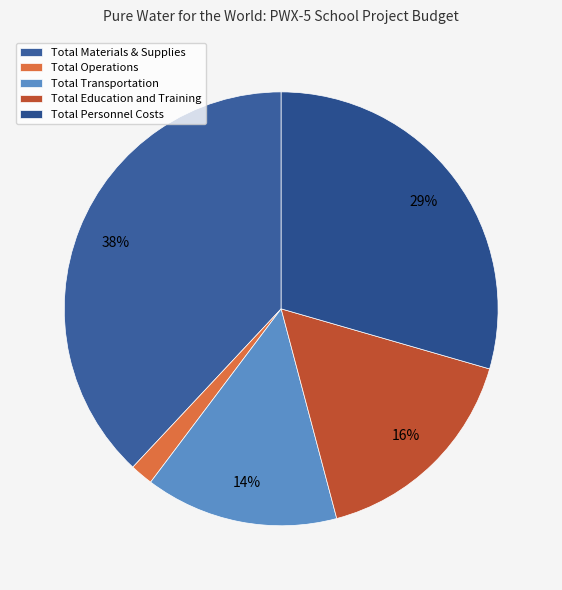

What is the smallest slice in the pie chart?

Total Operations